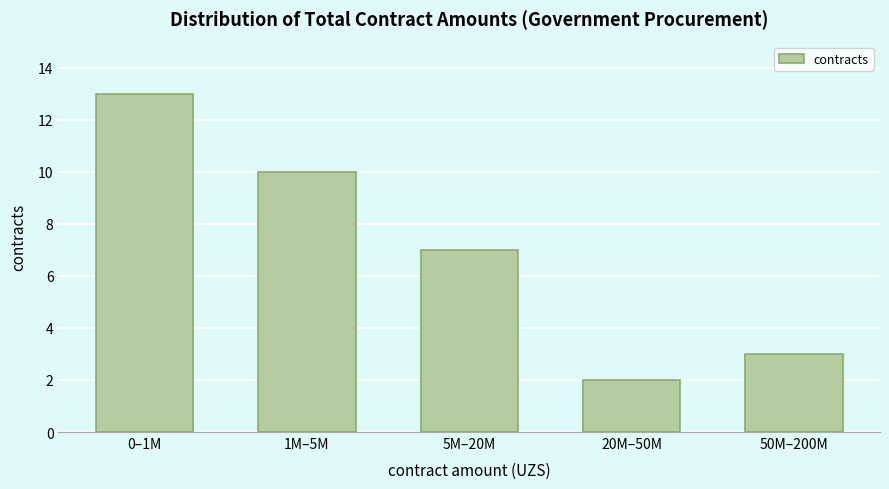

Reading right to left, what are all the values shown in this chart?

50M–200M=3	20M–50M=2	5M–20M=7	1M–5M=10	0–1M=13